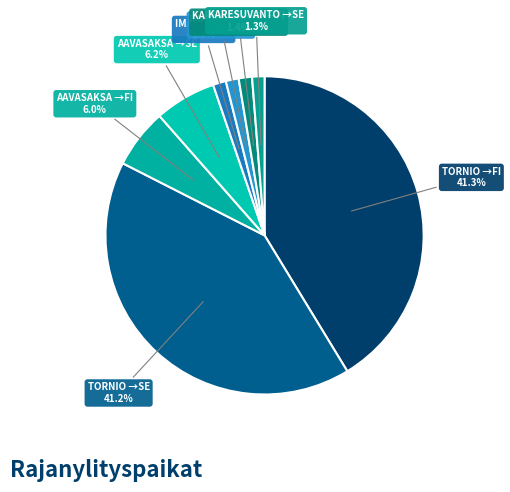

How many slices are in this pie chart?

8